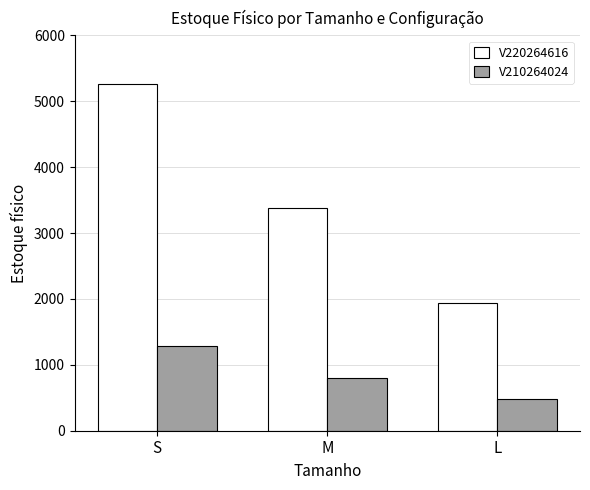

The value of V220264616 at L is 1944. True or false?

True